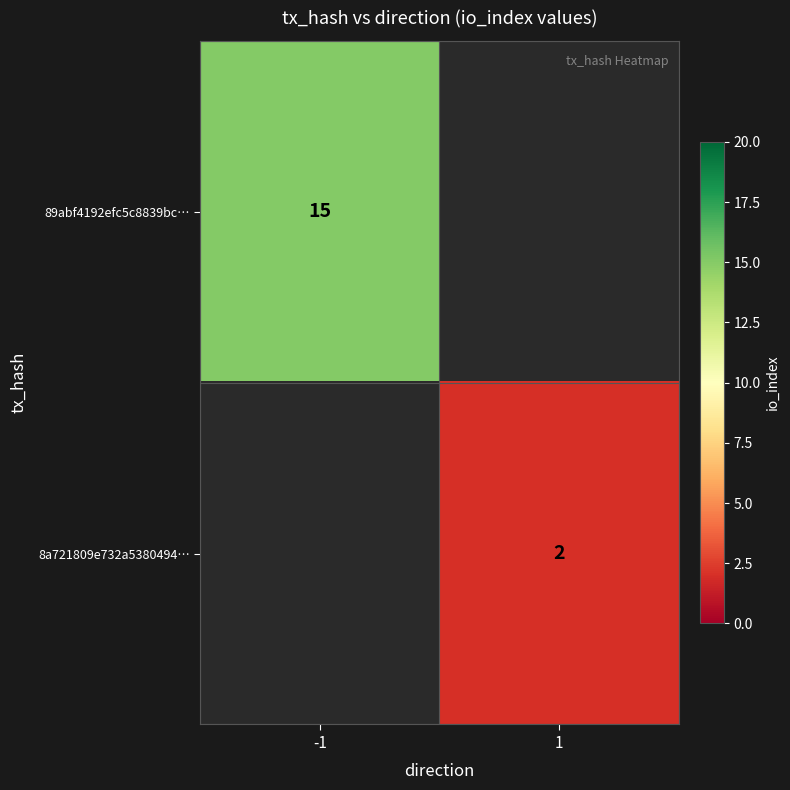

Is it true that 8a721809e732a5380494… equals 1 at 1?

False